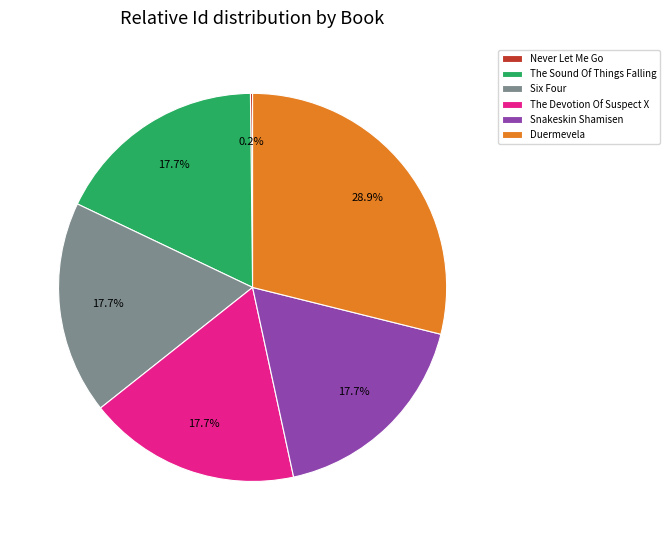

What percentage is the The Devotion Of Suspect X slice, to the nearest percent?

18%